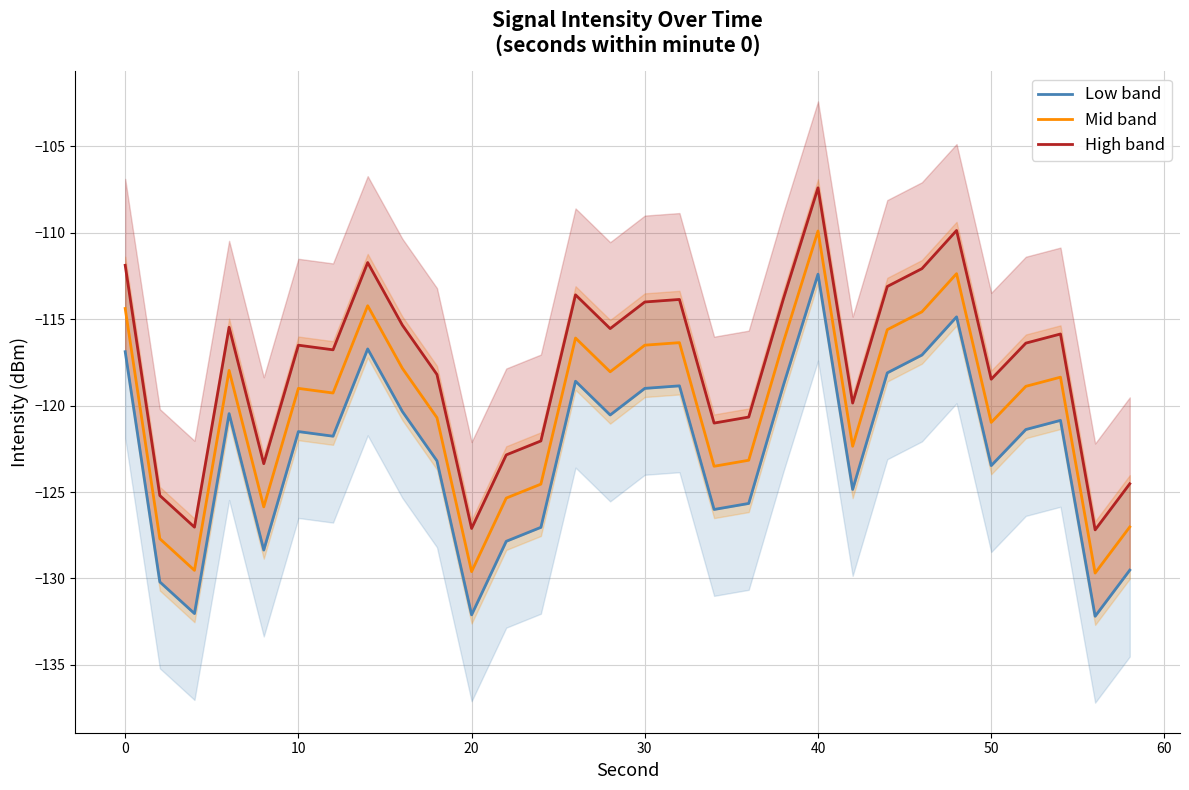

What is the maximum value shown in the chart?

-107.4